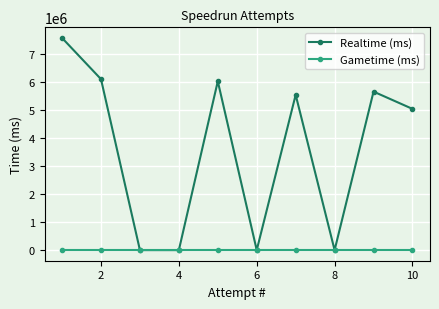

True or false: Realtime (ms) has more than 0 interior local peaks.

True